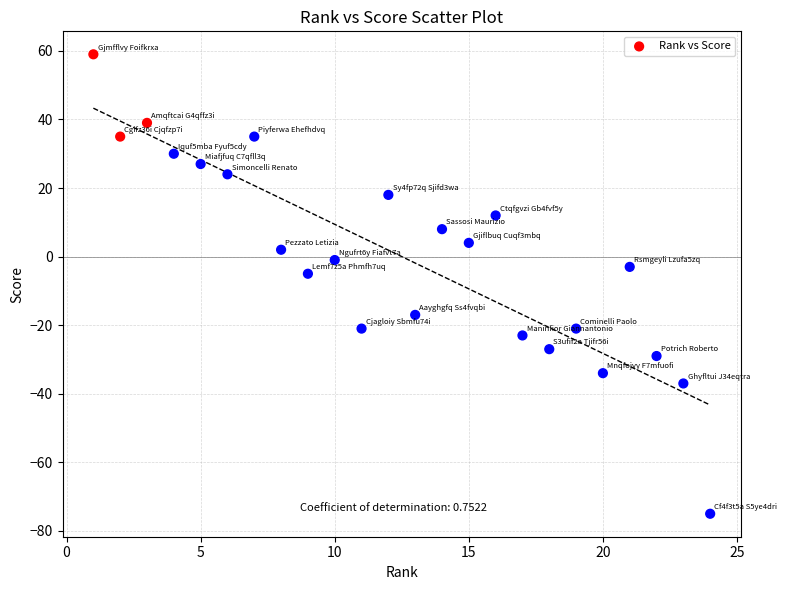

What Y value in the scatter plot is closest to -8?

-5